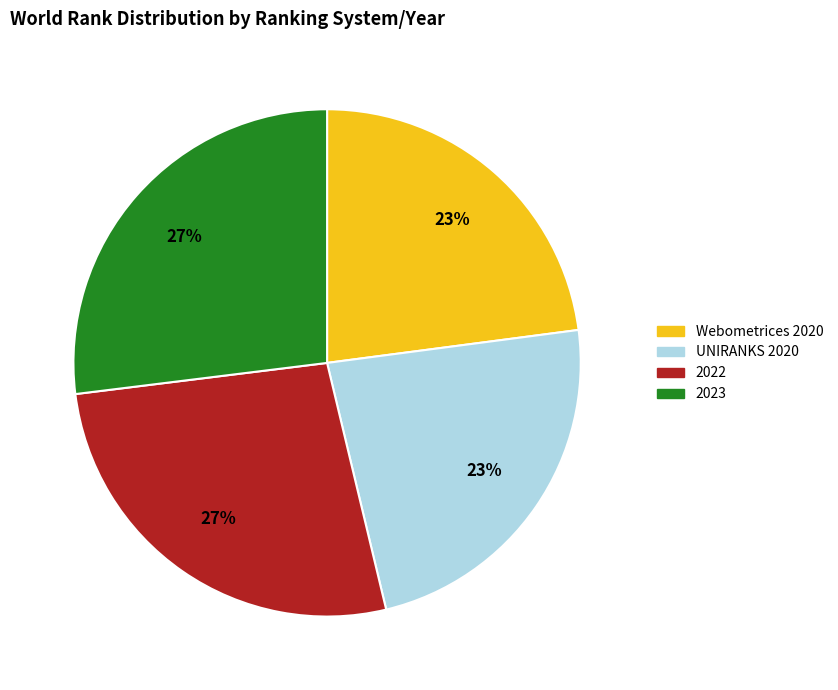

How many slices are in this pie chart?

4